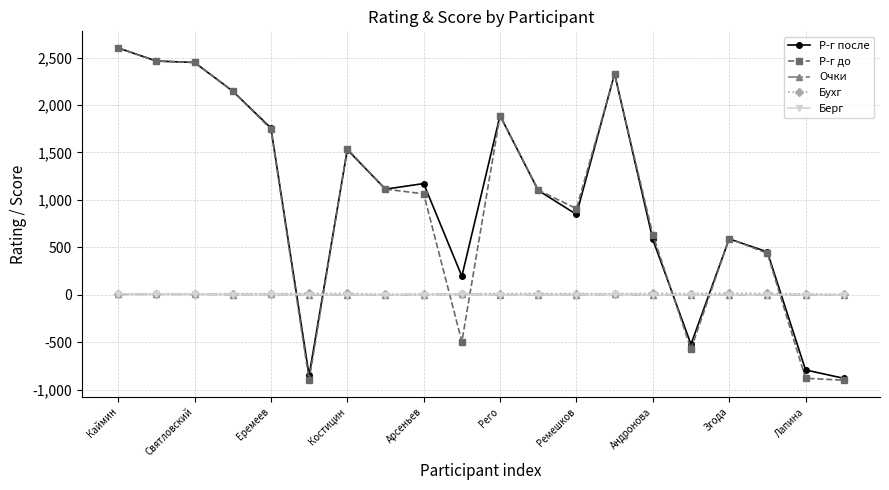

What is the value of the Р-г до point at the 19th from the left?

-880